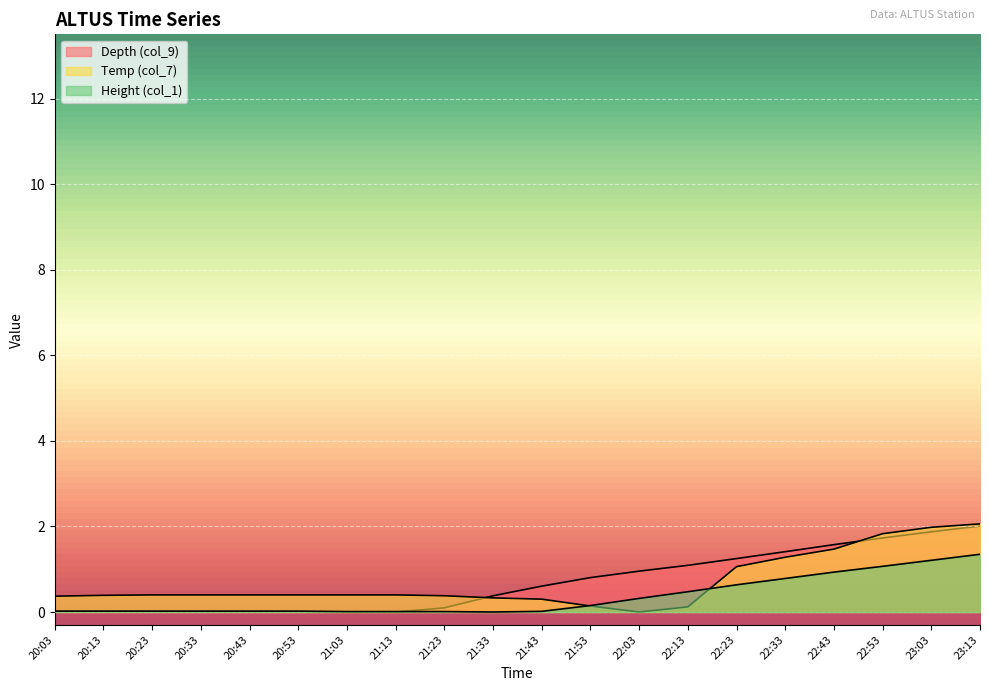

Which category has the highest value in the Depth (col_9) series?

23:13